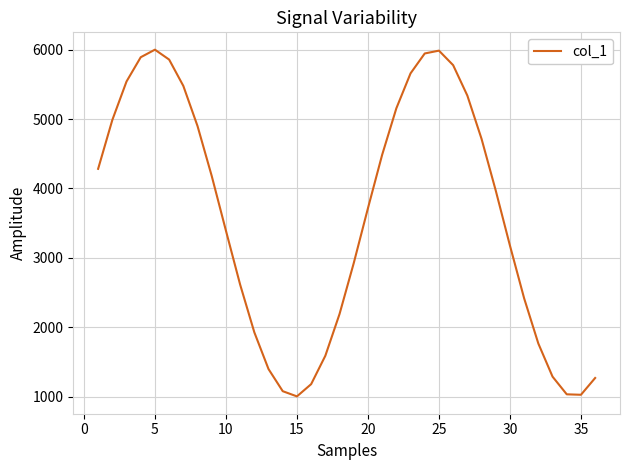

What is the minimum value shown in the chart?

1005.2